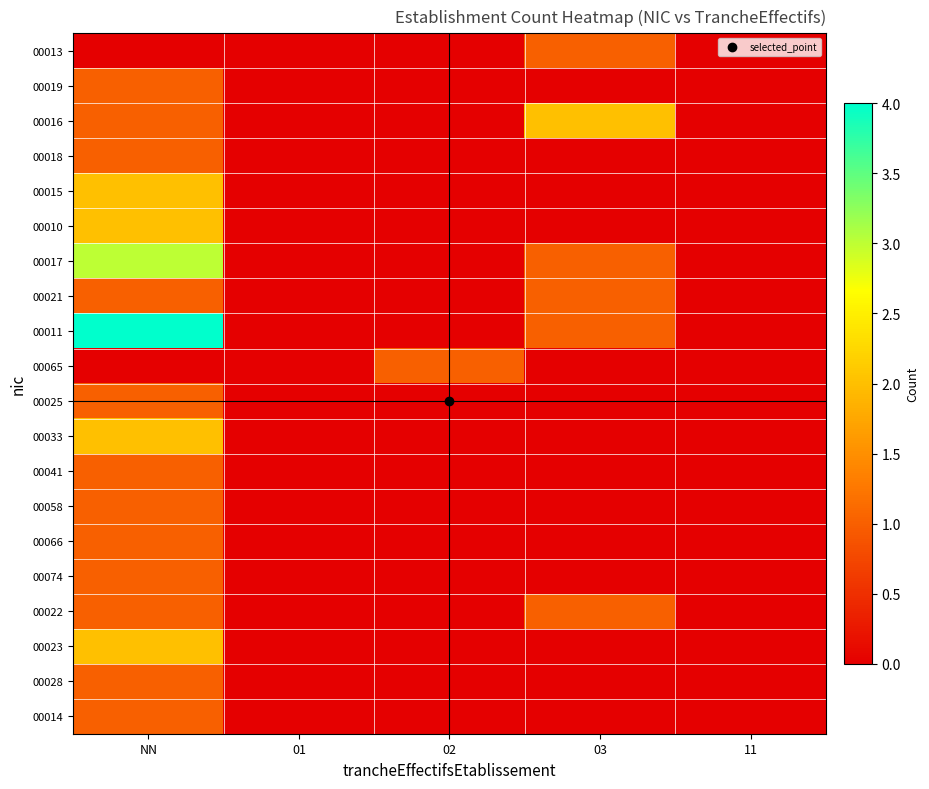

How many categories are shown in the chart?

5